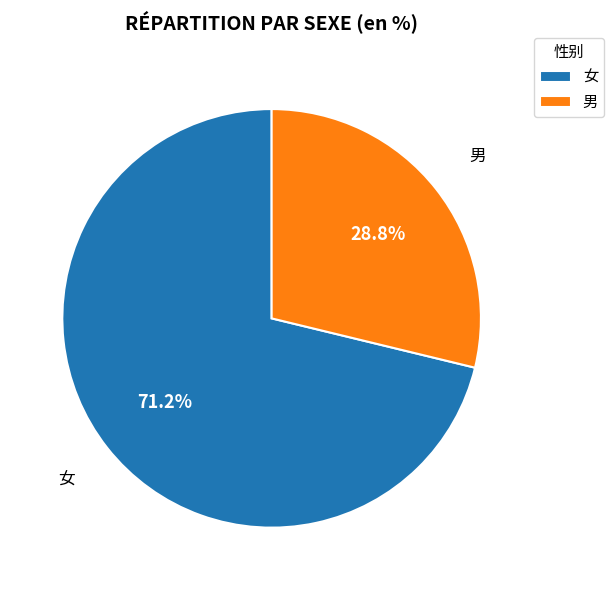

How many segments does this pie chart have?

2